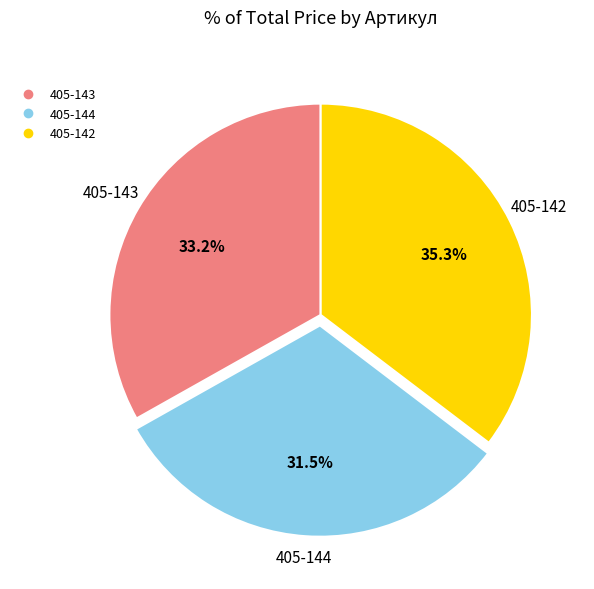

To the nearest percent, what percentage of the pie is 405-142?

35%